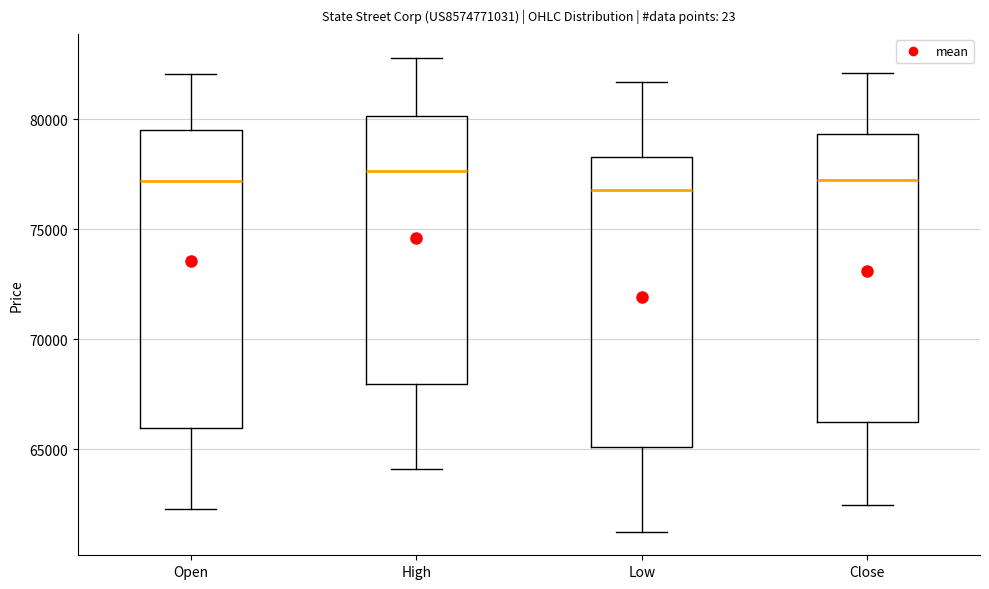

Where does the lower whisker of the box for Close end on the y-axis? The values are not printed on the chart, so give them approximately, as read against the axis.

62500